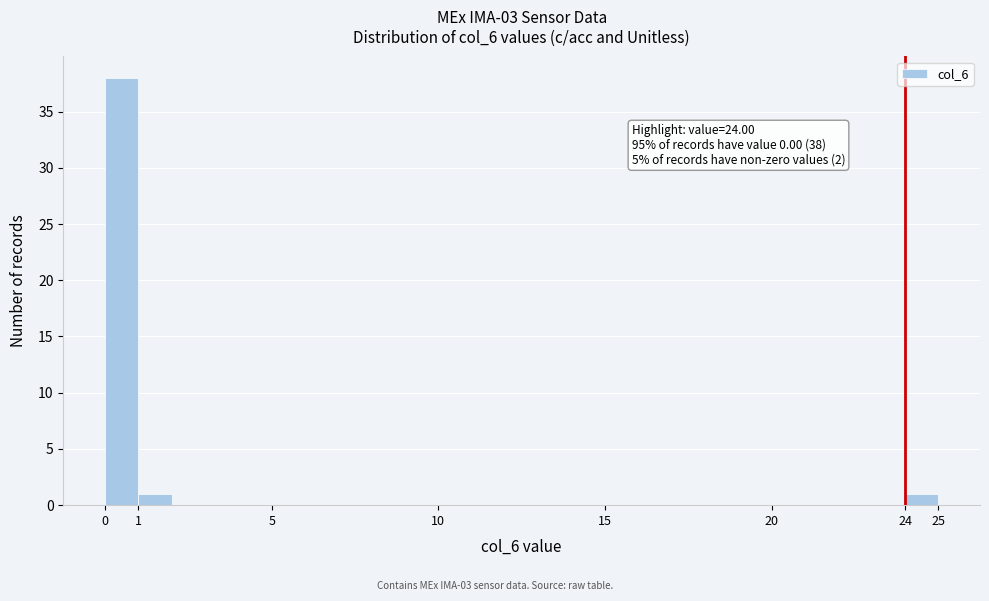

Which range on the x-axis has the tallest bar?

0 to 1